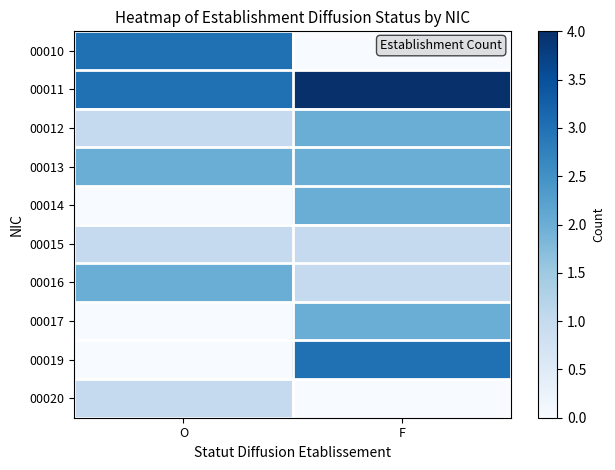

What is the greatest value displayed?

4